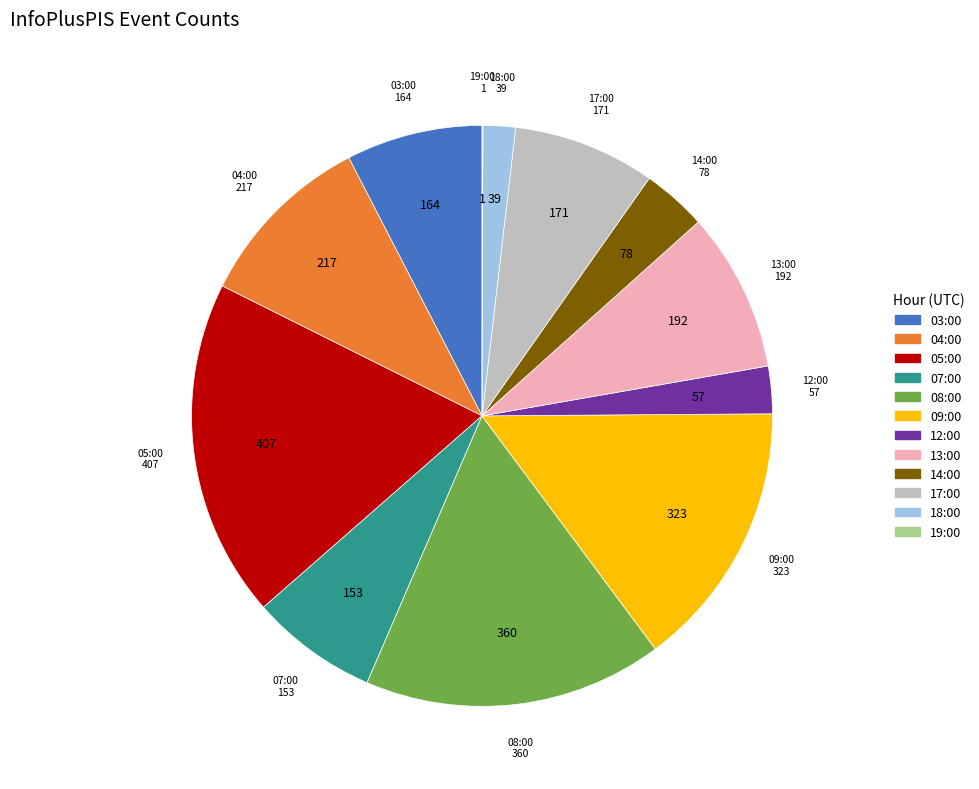

Between 05:00 and 17:00, which is larger?

05:00